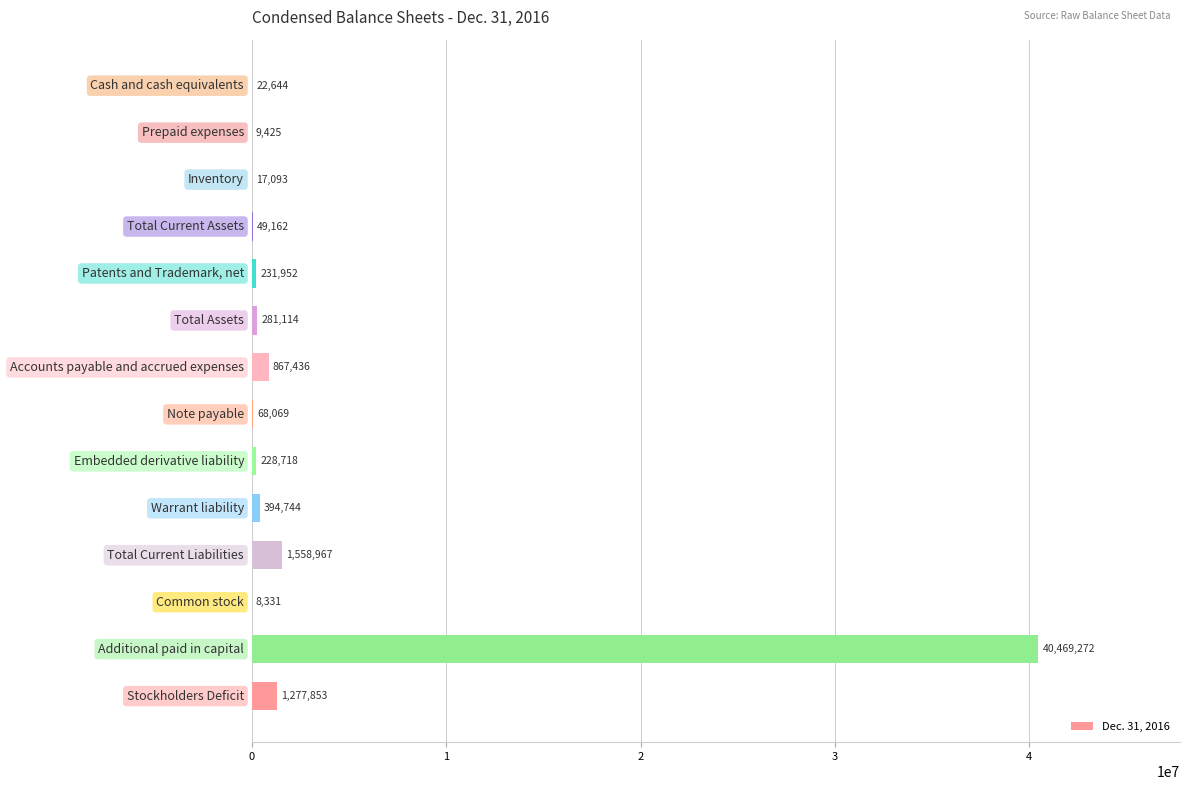

What is the greatest value displayed?

40469272